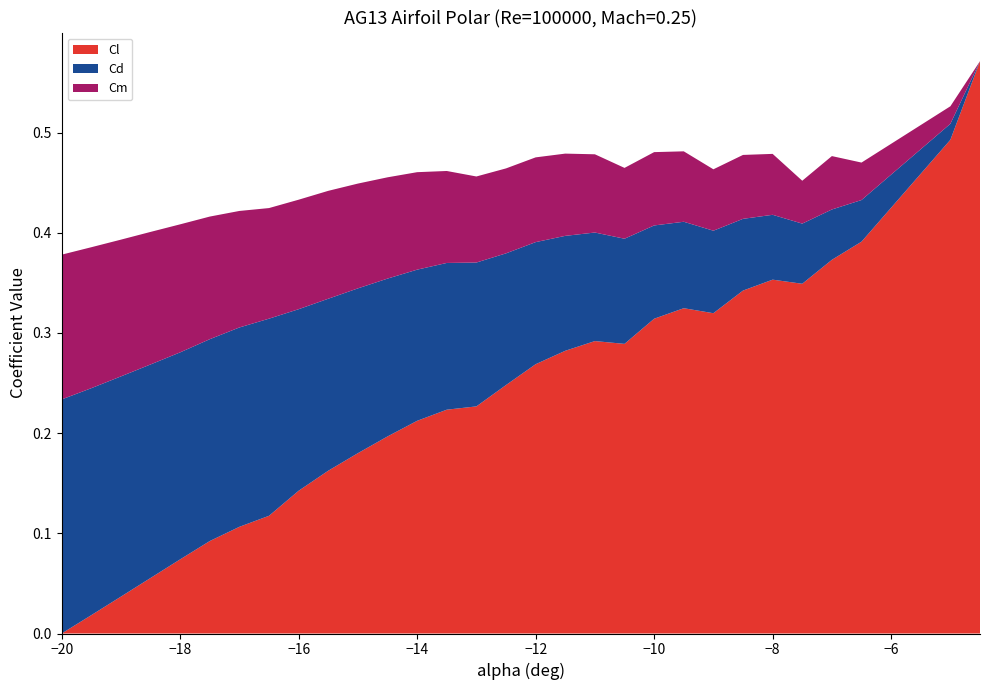

Does the chart have visible grid lines?

No